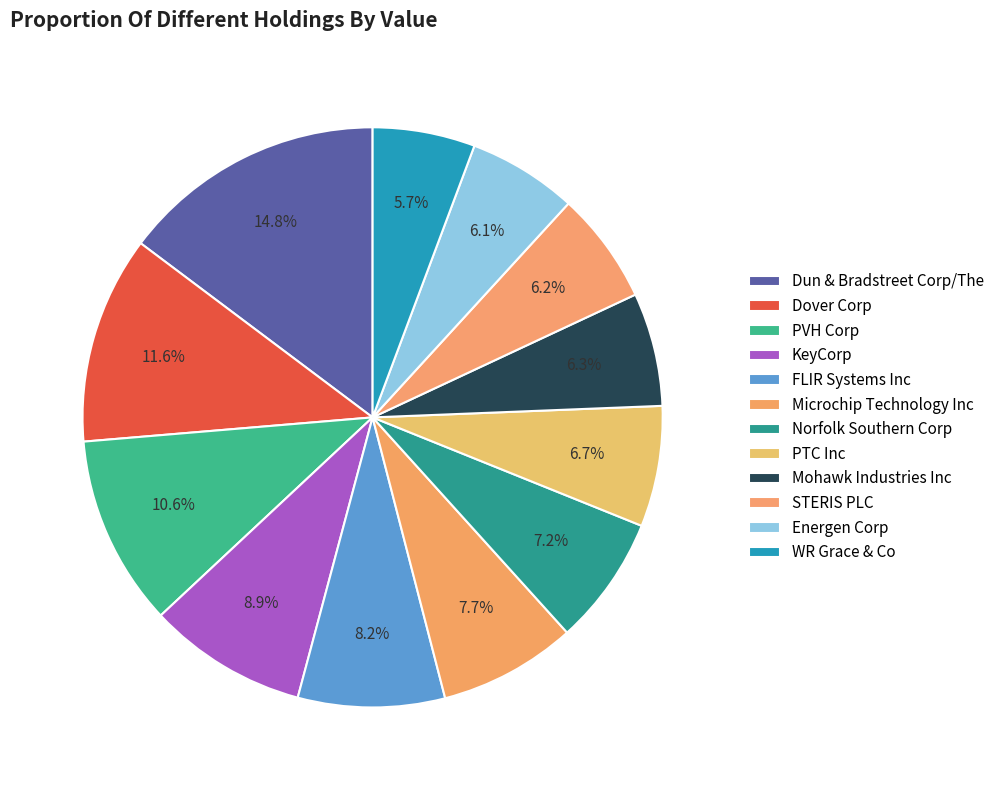

How many segments does this pie chart have?

12